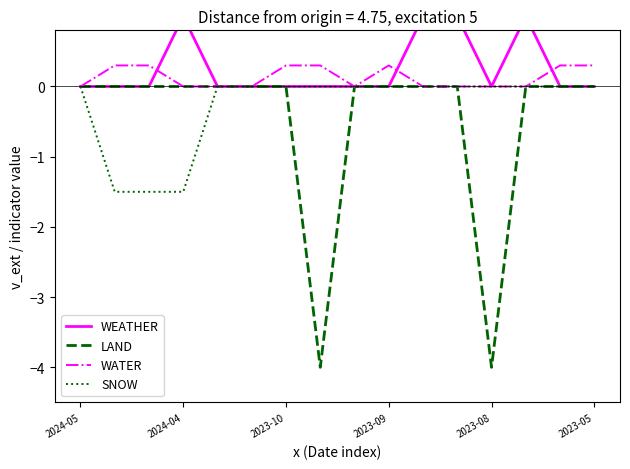

Between 2024-04 and 10, which series saw the biggest shift?

SNOW